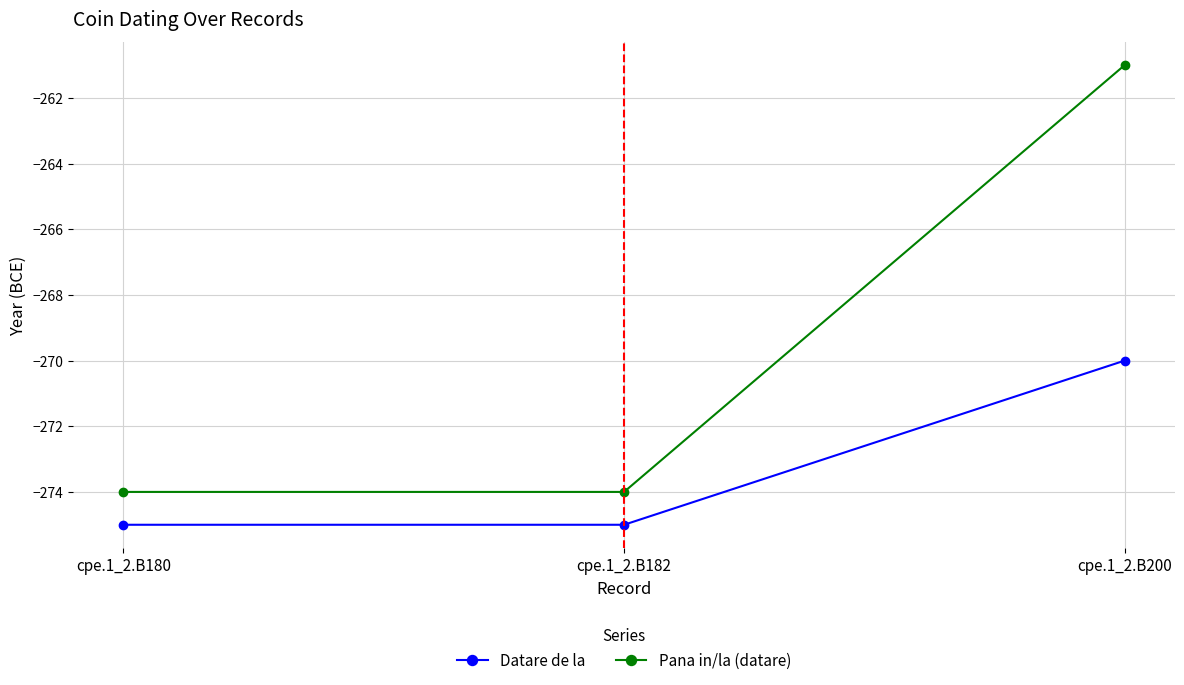

How many lines are shown in the chart?

2